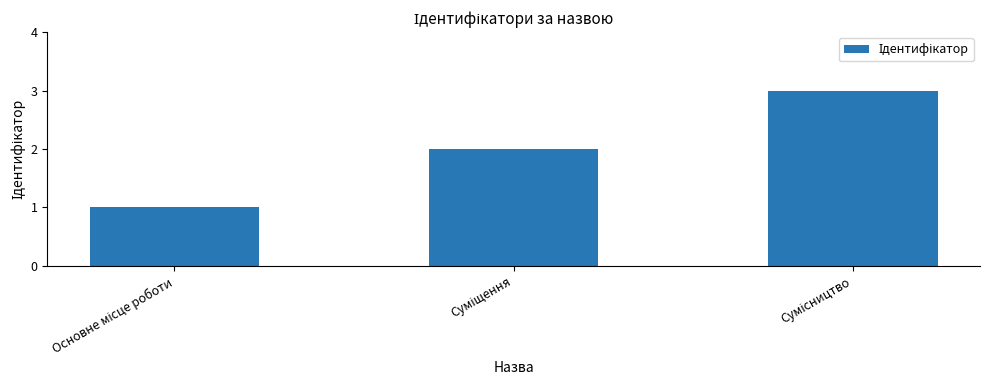

What is the greatest value displayed?

3